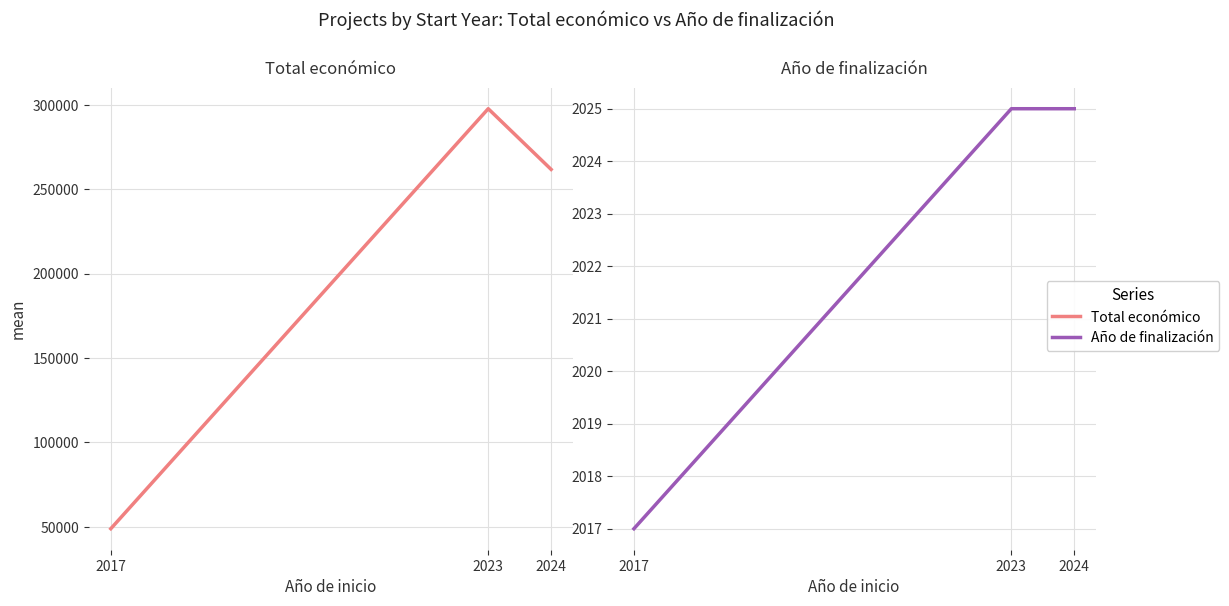

How many data points in Total económico are less than 261759?

1